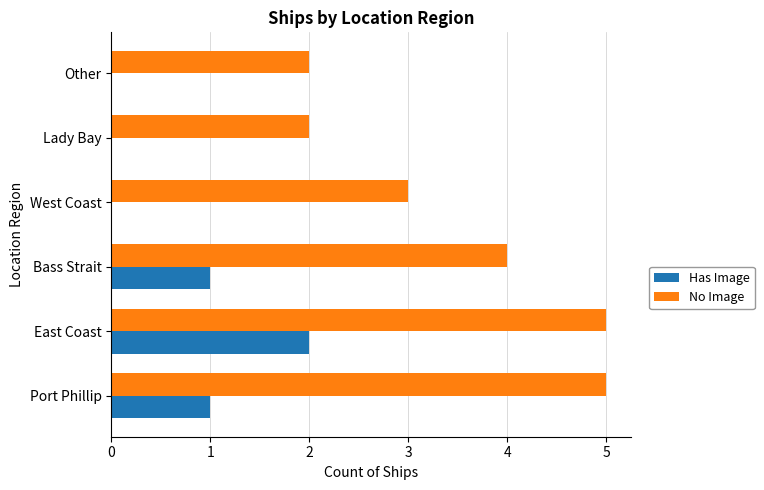

Read the No Image value at Port Phillip.

5